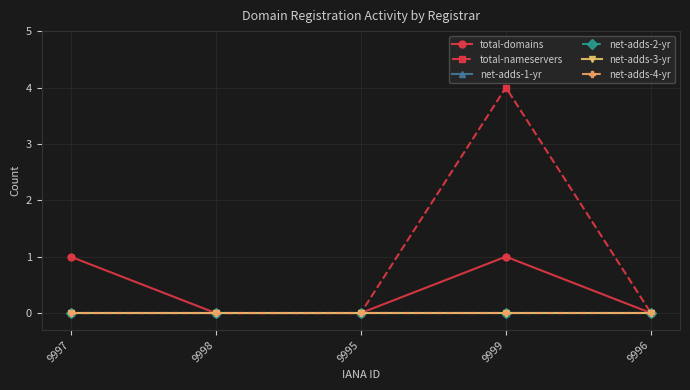

Reading left to right, list all the values displayed in this chart.

total-domains: 1	0	0	1	0
total-nameservers: 0	0	0	4	0
net-adds-1-yr: 0	0	0	0	0
net-adds-2-yr: 0	0	0	0	0
net-adds-3-yr: 0	0	0	0	0
net-adds-4-yr: 0	0	0	0	0